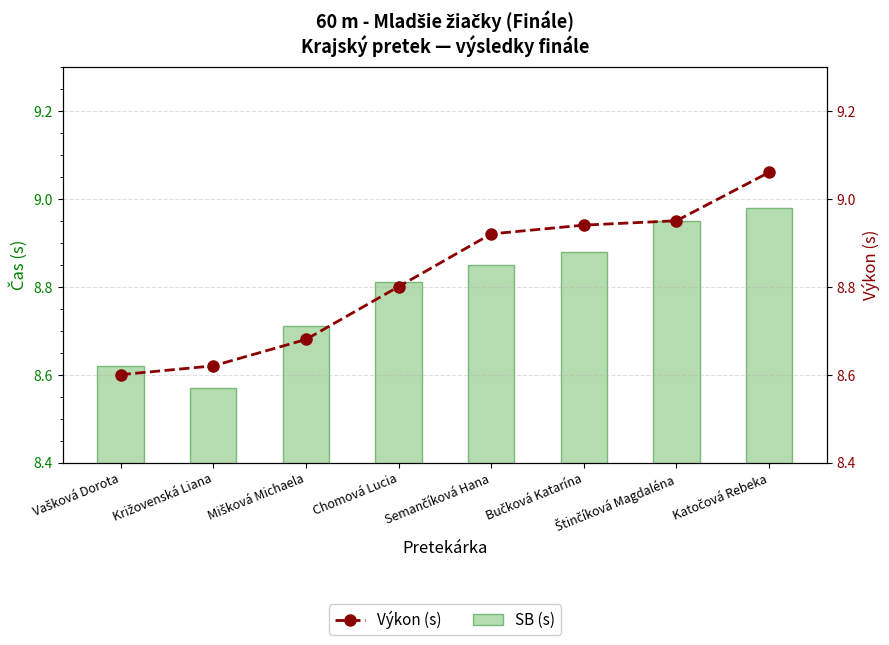

Count the number of categories in the chart.

8